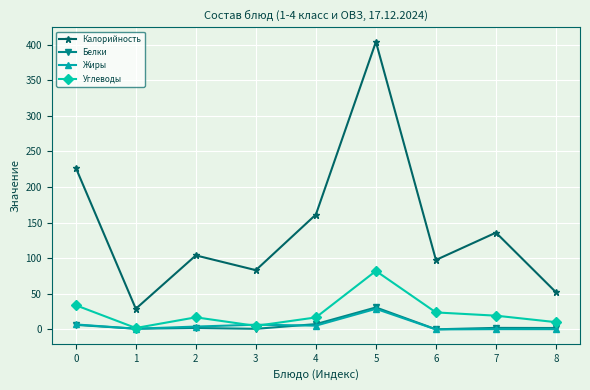

What is the value of the Углеводы point at the 5th from the left?

16.9